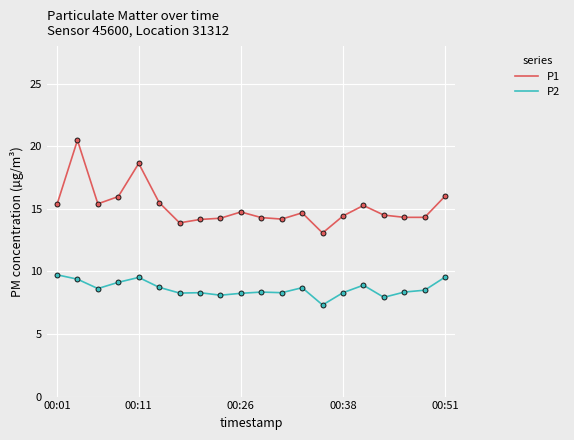

Which series has the widest spread of values?

P1